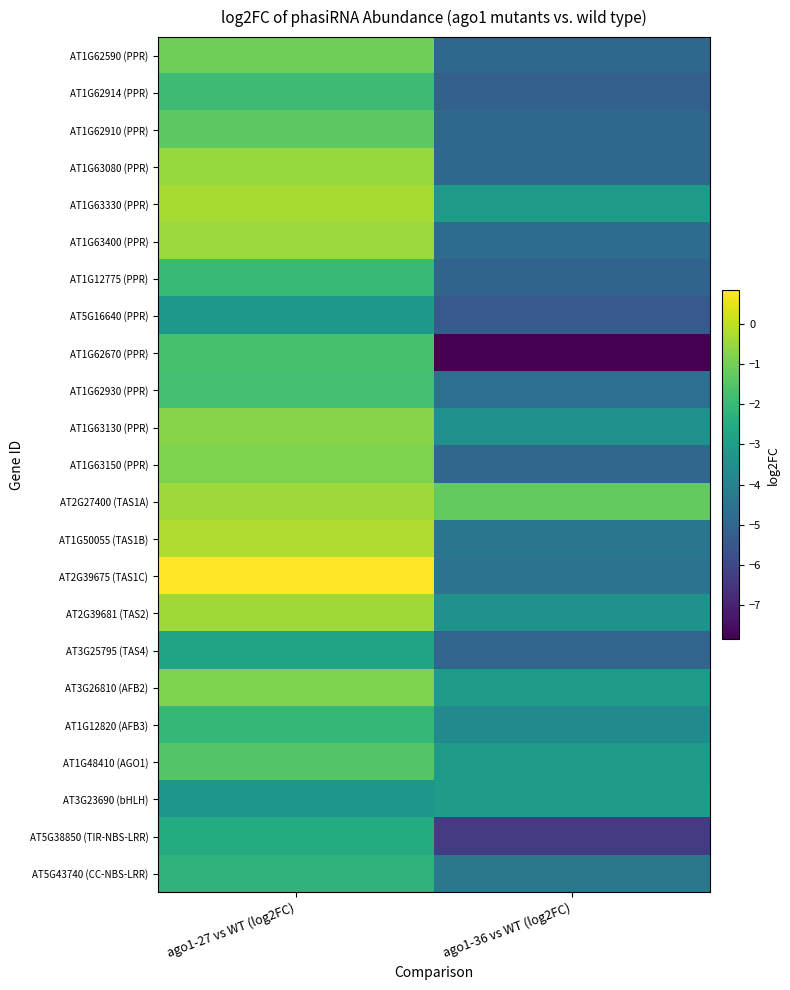

Reading right to left, extract all data points from this chart.

AT1G62590 (PPR): ago1-36 vs WT (log2FC)=-4.9	ago1-27 vs WT (log2FC)=-1.1
AT1G62914 (PPR): ago1-36 vs WT (log2FC)=-5.2	ago1-27 vs WT (log2FC)=-1.9
AT1G62910 (PPR): ago1-36 vs WT (log2FC)=-4.9	ago1-27 vs WT (log2FC)=-1.4
AT1G63080 (PPR): ago1-36 vs WT (log2FC)=-4.9	ago1-27 vs WT (log2FC)=-0.5
AT1G63330 (PPR): ago1-36 vs WT (log2FC)=-3.1	ago1-27 vs WT (log2FC)=-0.3
AT1G63400 (PPR): ago1-36 vs WT (log2FC)=-4.8	ago1-27 vs WT (log2FC)=-0.5
AT1G12775 (PPR): ago1-36 vs WT (log2FC)=-5.0	ago1-27 vs WT (log2FC)=-2.0
AT5G16640 (PPR): ago1-36 vs WT (log2FC)=-5.4	ago1-27 vs WT (log2FC)=-3.2
AT1G62670 (PPR): ago1-36 vs WT (log2FC)=-7.8	ago1-27 vs WT (log2FC)=-1.7
AT1G62930 (PPR): ago1-36 vs WT (log2FC)=-4.7	ago1-27 vs WT (log2FC)=-1.8
AT1G63130 (PPR): ago1-36 vs WT (log2FC)=-3.5	ago1-27 vs WT (log2FC)=-0.7
AT1G63150 (PPR): ago1-36 vs WT (log2FC)=-5.0	ago1-27 vs WT (log2FC)=-0.8
AT2G27400 (TAS1A): ago1-36 vs WT (log2FC)=-1.2	ago1-27 vs WT (log2FC)=-0.4
AT1G50055 (TAS1B): ago1-36 vs WT (log2FC)=-4.4	ago1-27 vs WT (log2FC)=-0.2
AT2G39675 (TAS1C): ago1-36 vs WT (log2FC)=-4.5	ago1-27 vs WT (log2FC)=0.8
AT2G39681 (TAS2): ago1-36 vs WT (log2FC)=-3.4	ago1-27 vs WT (log2FC)=-0.4
AT3G25795 (TAS4): ago1-36 vs WT (log2FC)=-5.0	ago1-27 vs WT (log2FC)=-2.8
AT3G26810 (AFB2): ago1-36 vs WT (log2FC)=-3.1	ago1-27 vs WT (log2FC)=-0.8
AT1G12820 (AFB3): ago1-36 vs WT (log2FC)=-3.7	ago1-27 vs WT (log2FC)=-2.1
AT1G48410 (AGO1): ago1-36 vs WT (log2FC)=-3.1	ago1-27 vs WT (log2FC)=-1.5
AT3G23690 (bHLH): ago1-36 vs WT (log2FC)=-3.1	ago1-27 vs WT (log2FC)=-3.3
AT5G38850 (TIR-NBS-LRR): ago1-36 vs WT (log2FC)=-6.3	ago1-27 vs WT (log2FC)=-2.5
AT5G43740 (CC-NBS-LRR): ago1-36 vs WT (log2FC)=-4.4	ago1-27 vs WT (log2FC)=-2.2